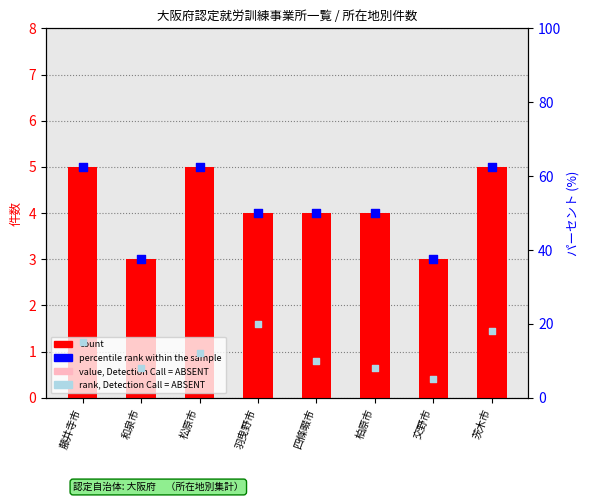

What is the total value across all series at 四條畷市?

65.0